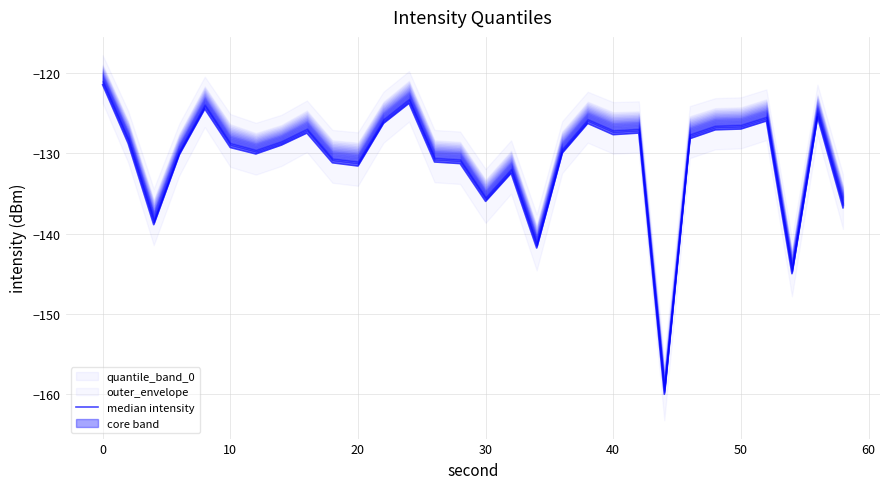

Is it true that the value at 20 is -204.3?

False